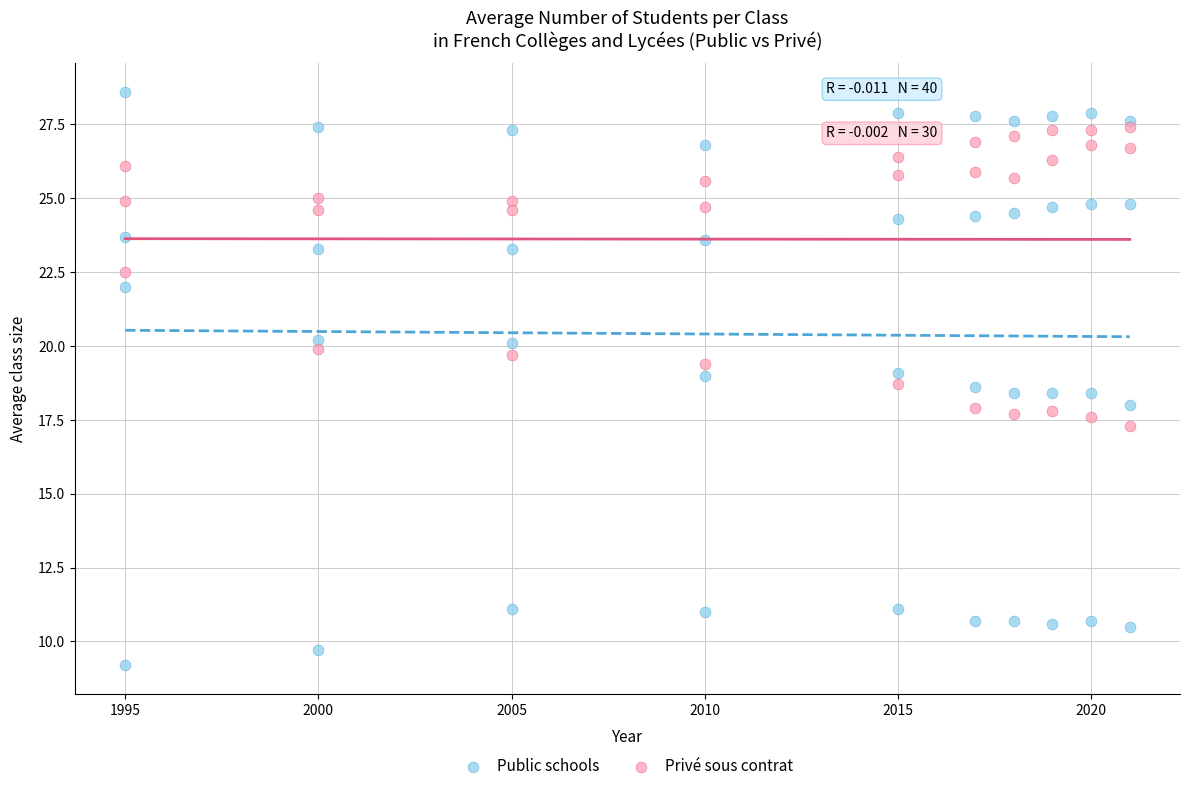

Which series contains the lowest Y value?

Public schools